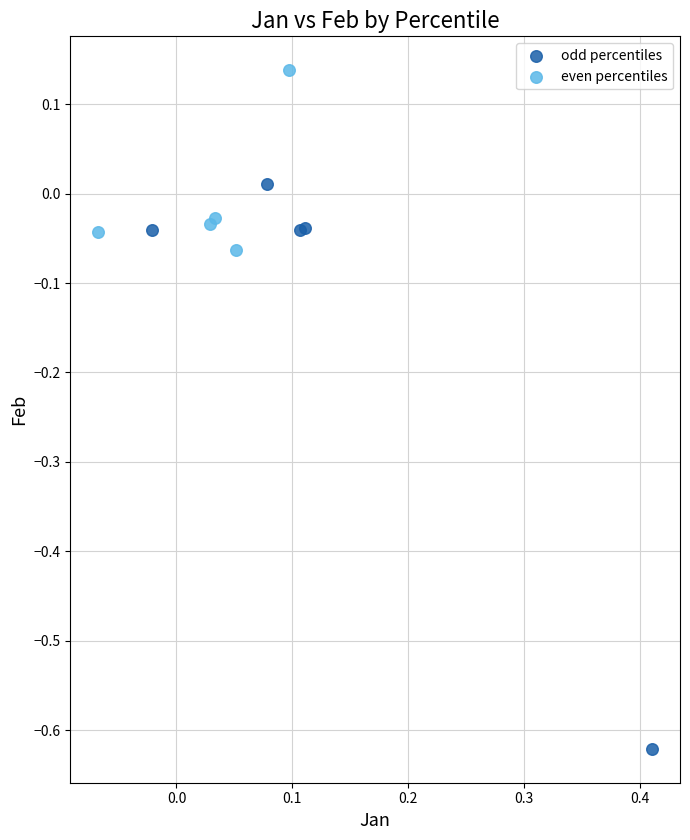

Which series reaches the maximum Y coordinate?

even percentiles